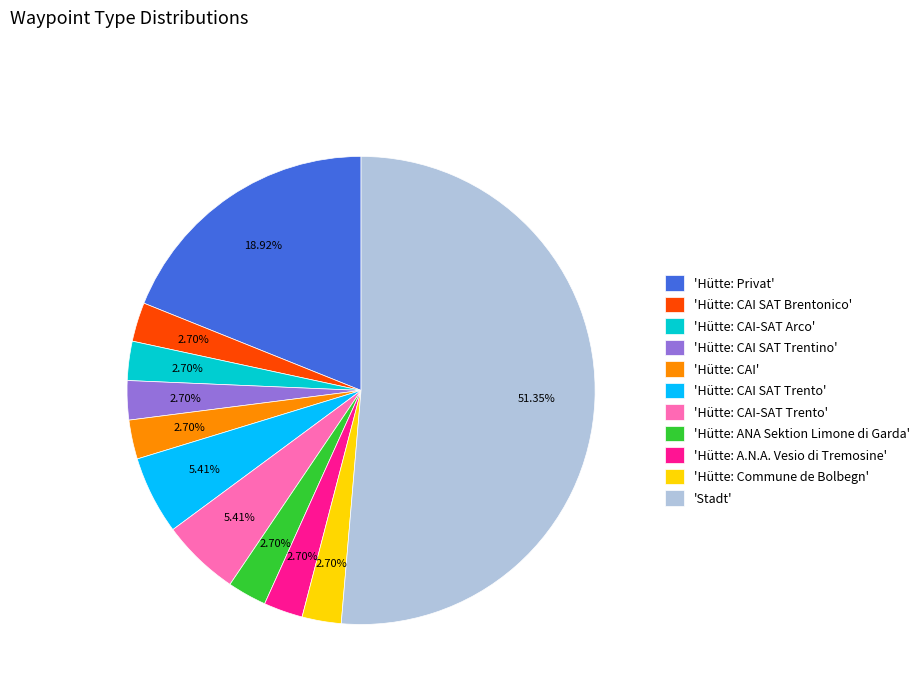

Which slice is the largest?

'Stadt'